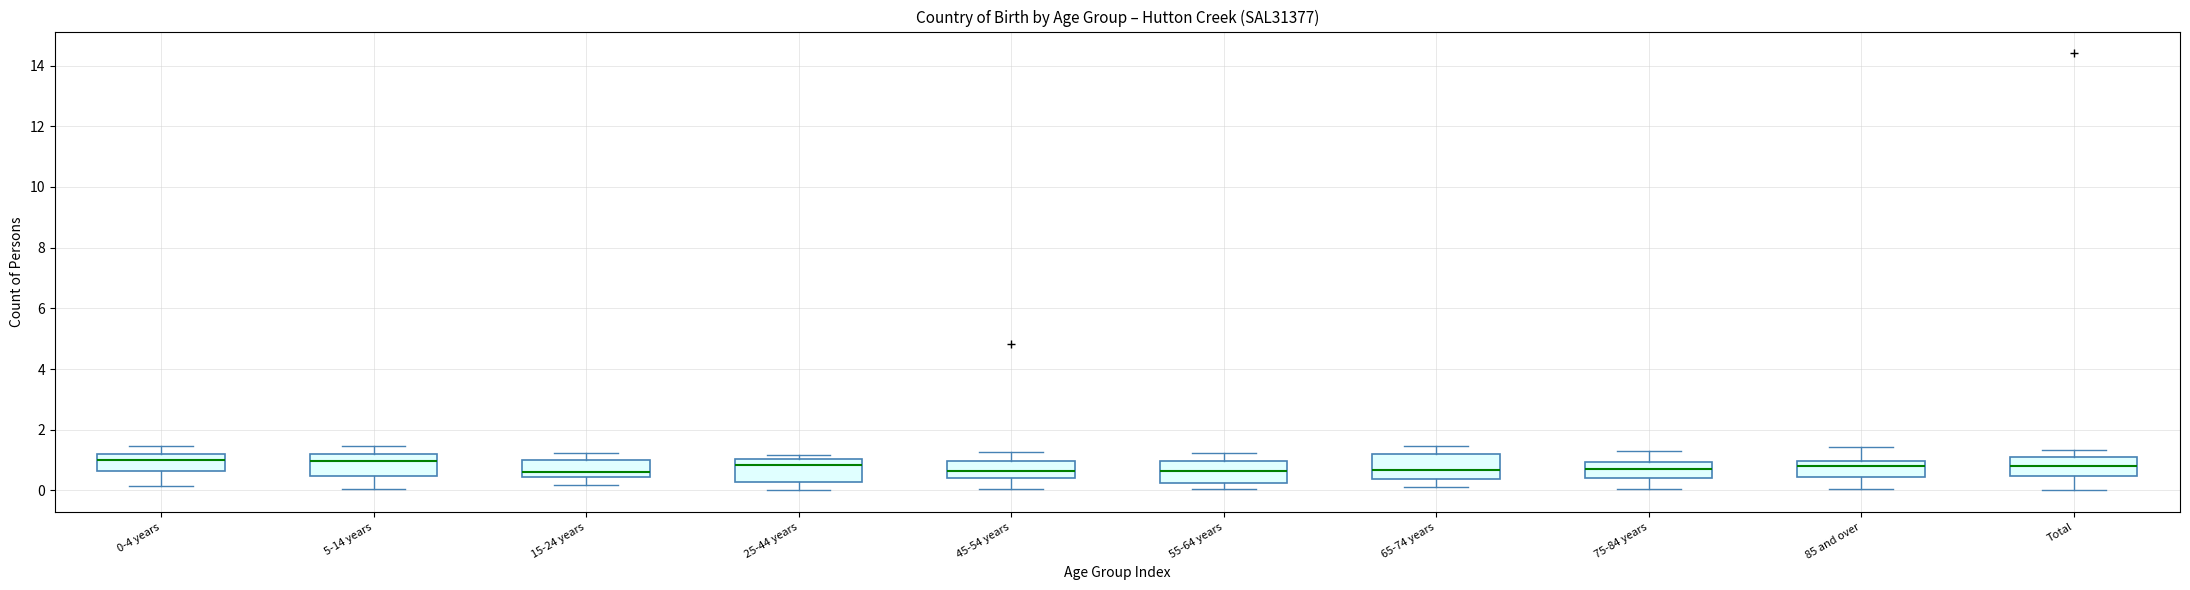

Reading left to right, transcribe this box plot: for each box, give where its median line is, the range the box spans, and where its two whiskers end, as read against the y-axis. The values are not printed on the chart, so give them approximately, as read against the axis.

0-4 years: median 1.0, box 0.6 to 1.2, whiskers 0.2 to 1.4
5-14 years: median 1.0, box 0.4 to 1.2, whiskers 0.0 to 1.4
15-24 years: median 0.6, box 0.4 to 1.0, whiskers 0.2 to 1.2
25-44 years: median 0.8, box 0.2 to 1.0, whiskers 0.0 to 1.2
45-54 years: median 0.6, box 0.4 to 1.0, whiskers 0.0 to 1.2
55-64 years: median 0.6, box 0.2 to 1.0, whiskers 0.0 to 1.2
65-74 years: median 0.6, box 0.4 to 1.2, whiskers 0.2 to 1.4
75-84 years: median 0.6, box 0.4 to 1.0, whiskers 0.0 to 1.2
85 and over: median 0.8, box 0.4 to 1.0, whiskers 0.0 to 1.4
Total: median 0.8, box 0.4 to 1.2, whiskers 0.0 to 1.4